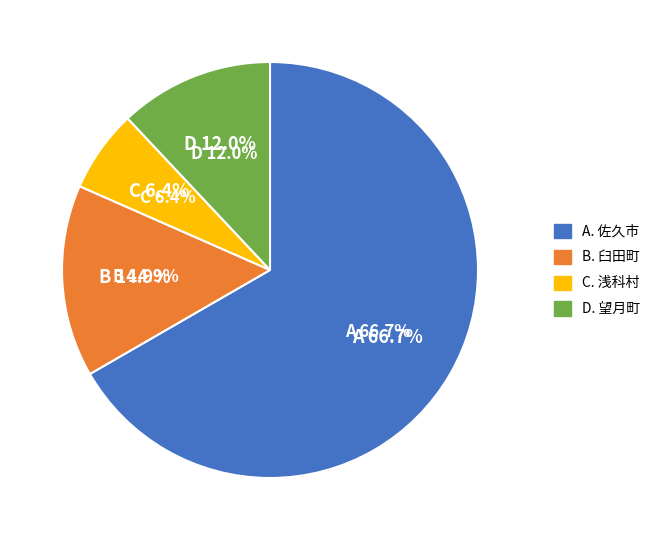

To the nearest percent, what is the combined percentage of 望月町 and 臼田町?

27%